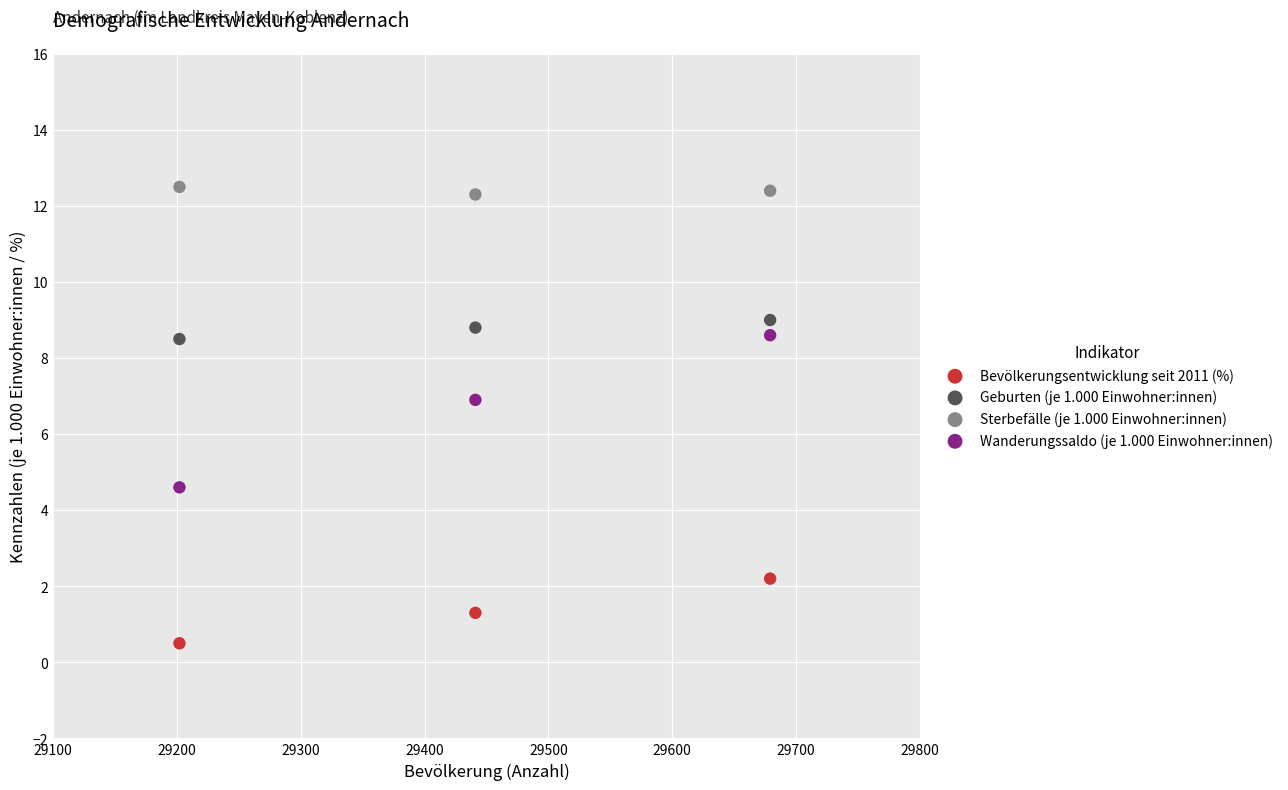

Which series contains the lowest Y value?

Bevölkerungsentwicklung seit 2011 (%)